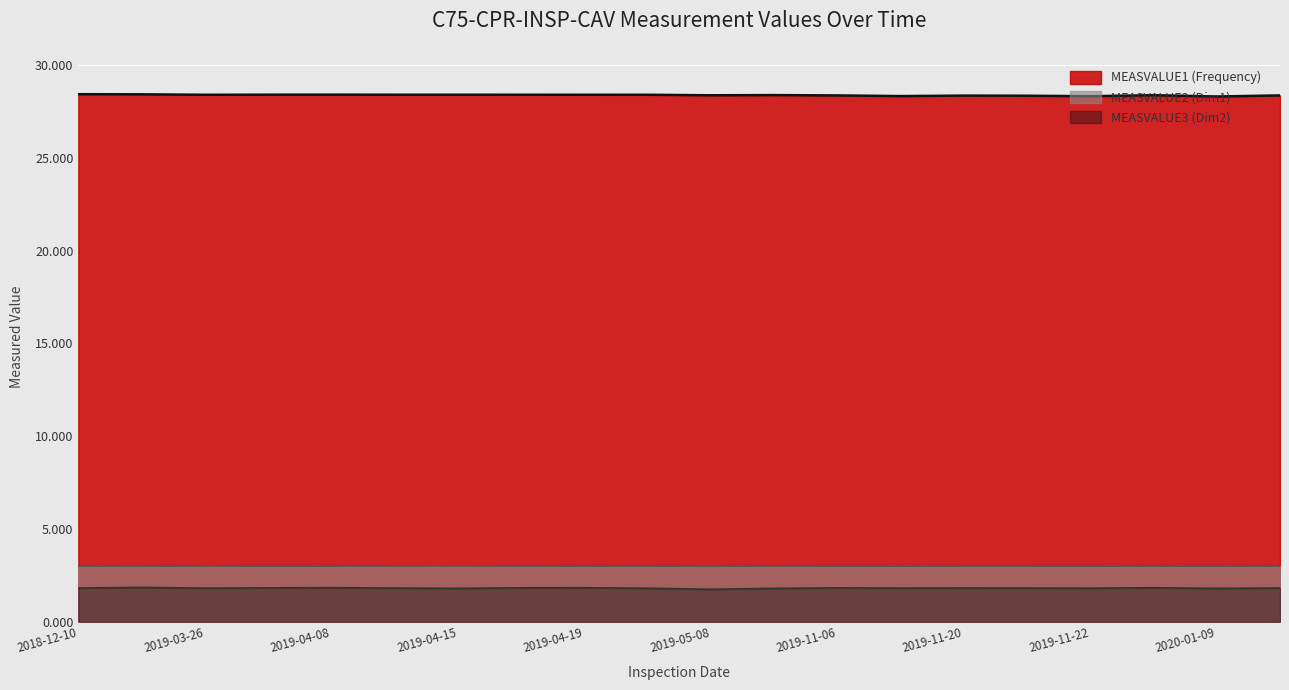

What is the value of the MEASVALUE1 (Frequency) point at the 18th from the left?

28.4